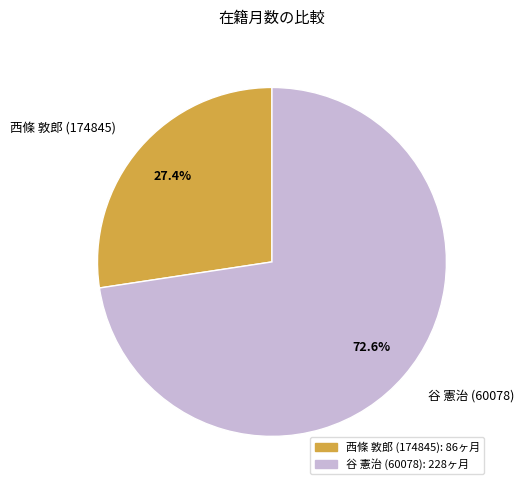

Rank the categories by value from highest to lowest.

谷 憲治 (60078), 西條 敦郎 (174845)